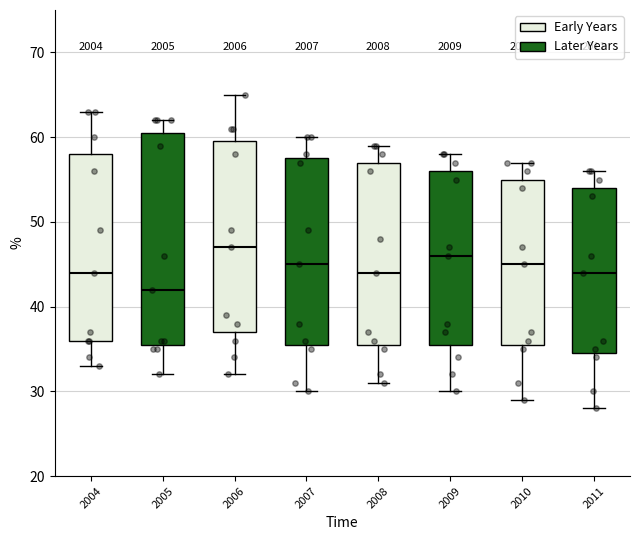

Comparing the boxes themselves (not the whiskers), which one is the tallest?

2005